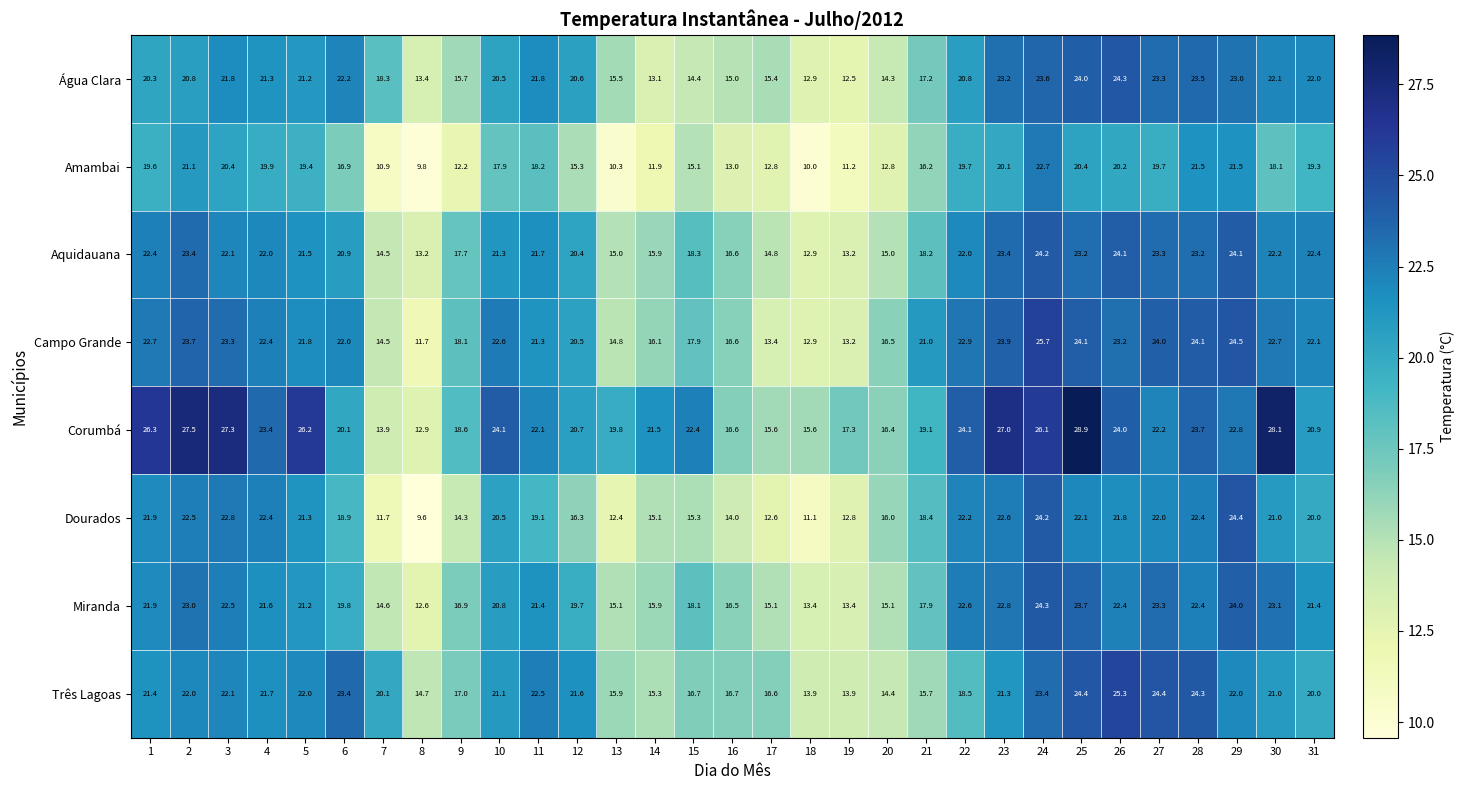

What is the maximum value for Miranda?

24.3